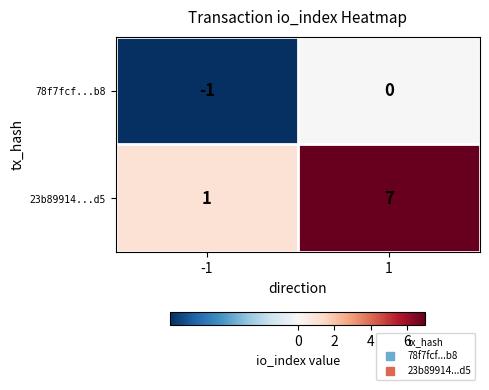

Which series has the widest spread of values?

23b89914...d5